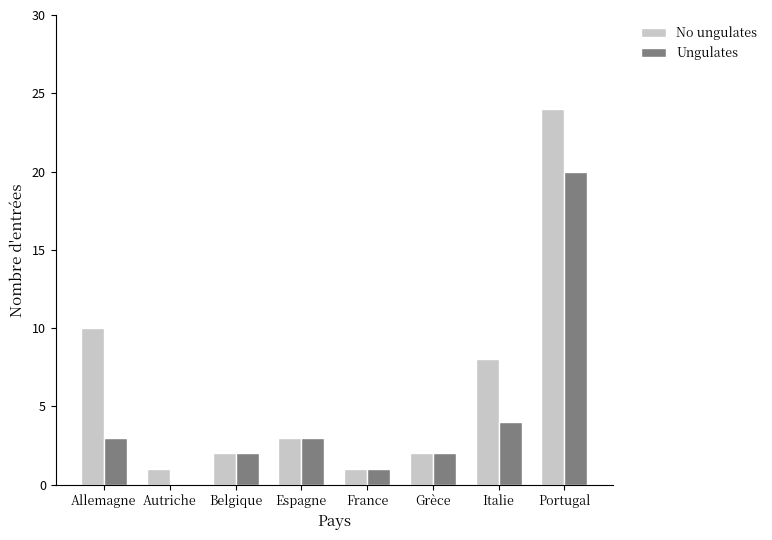

True or false: No ungulates has a value of 1 at Autriche.

True